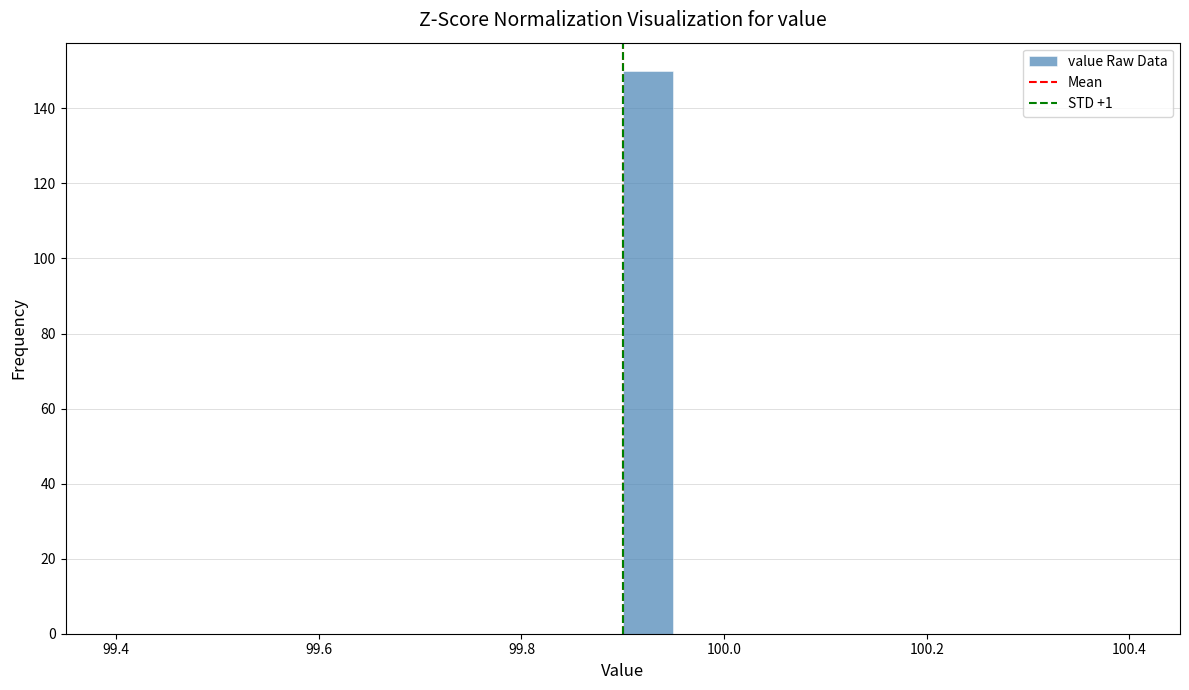

Around what value on the x-axis is the tallest bar? Give the approximate position of its centre, as read against the axis.

99.92